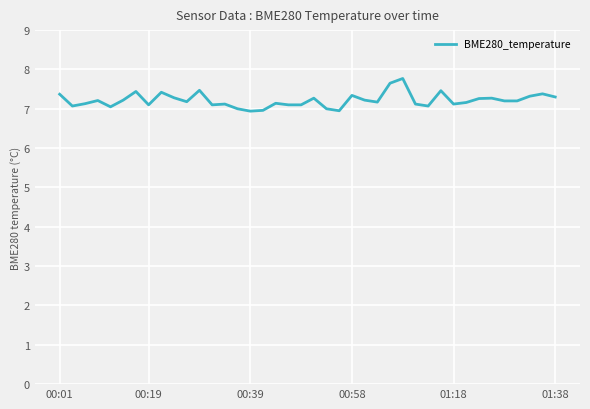

What is the difference between the maximum and minimum values?

0.8